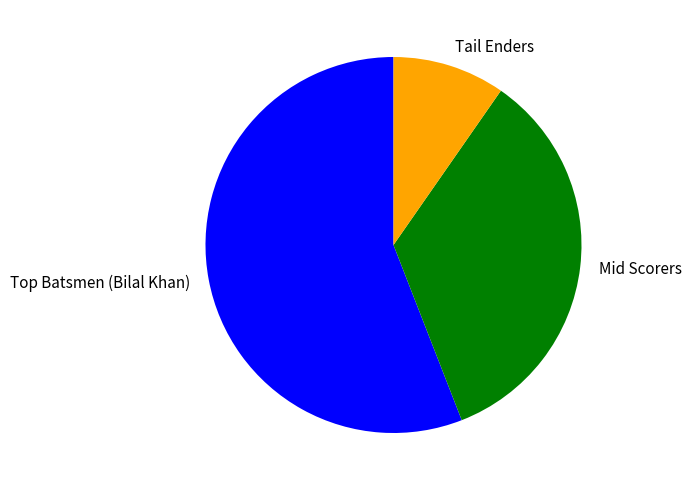

Is there any slice that represents more than half of the pie?

Yes